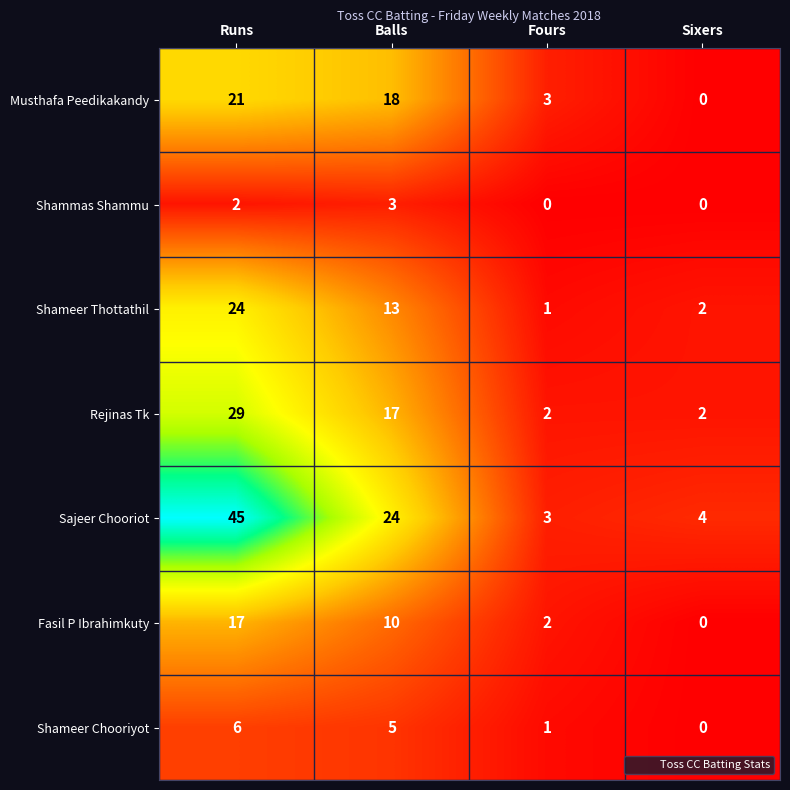

What value does the Sajeer Chooriot series have at Fours?

3